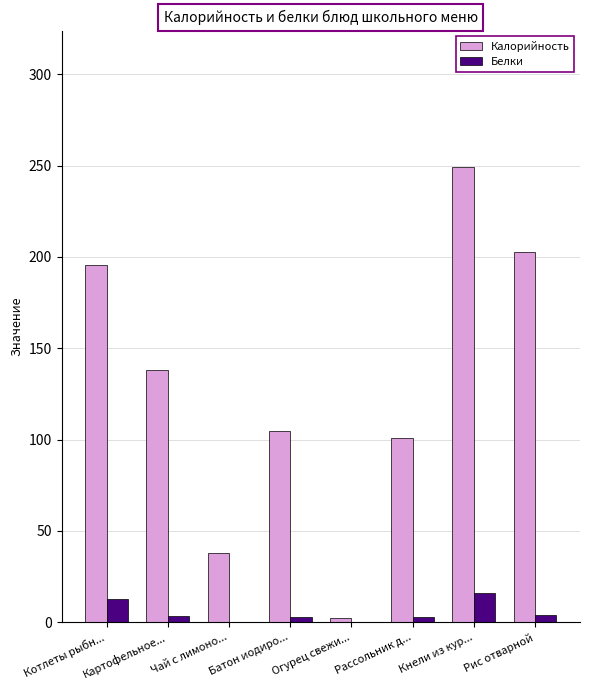

What is the maximum value shown in the chart?

249.2